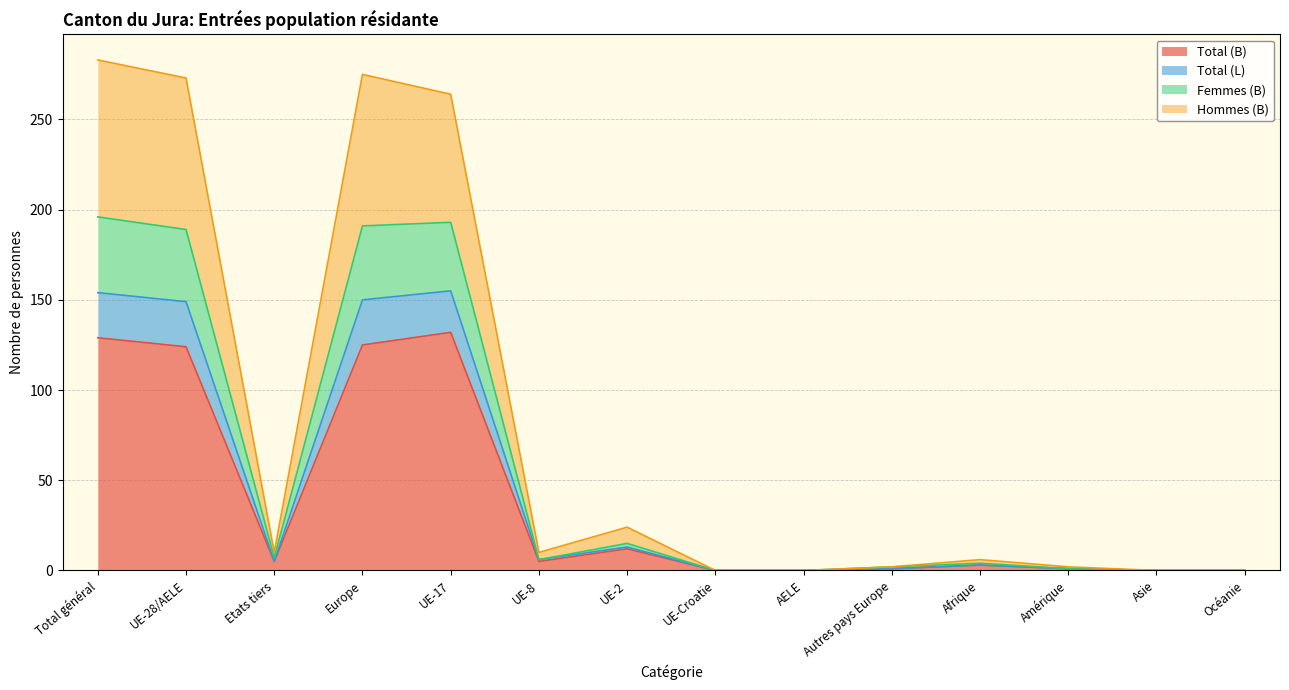

Does the chart have visible grid lines?

Yes